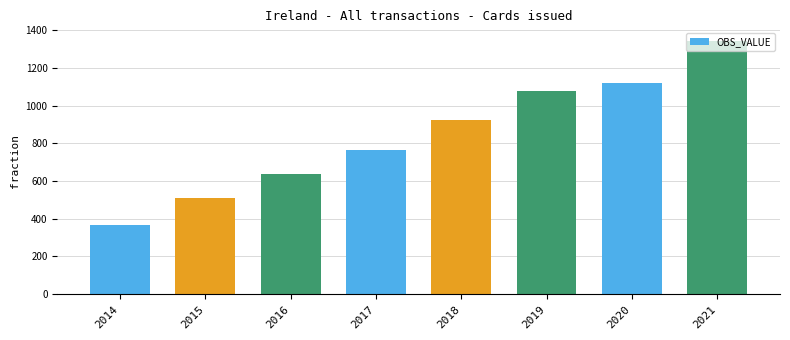

Count the number of categories in the chart.

8